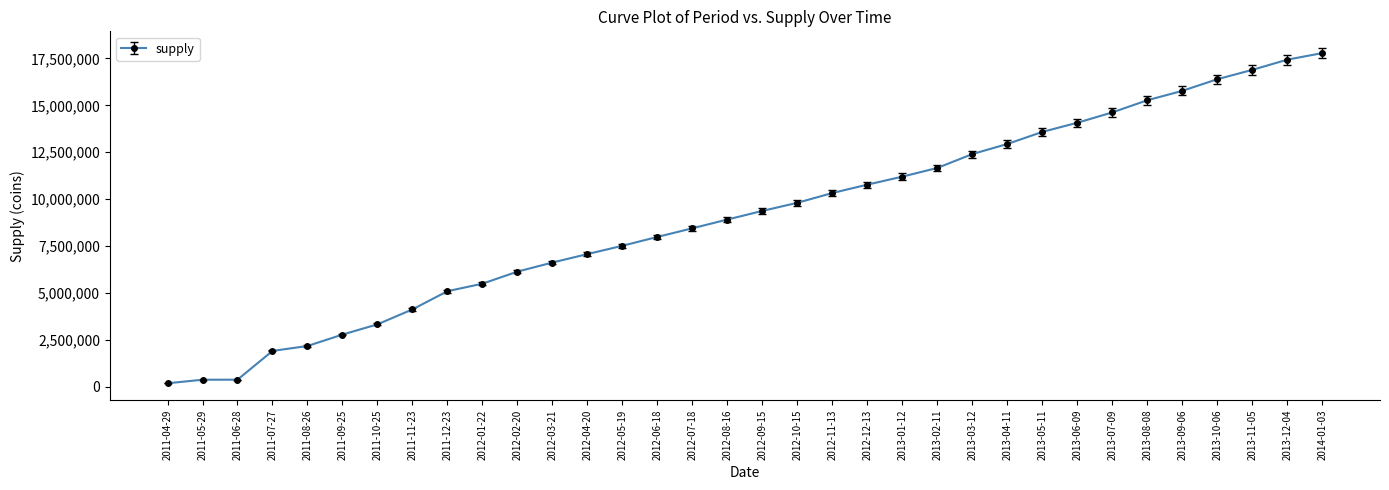

Does the chart have visible grid lines?

No